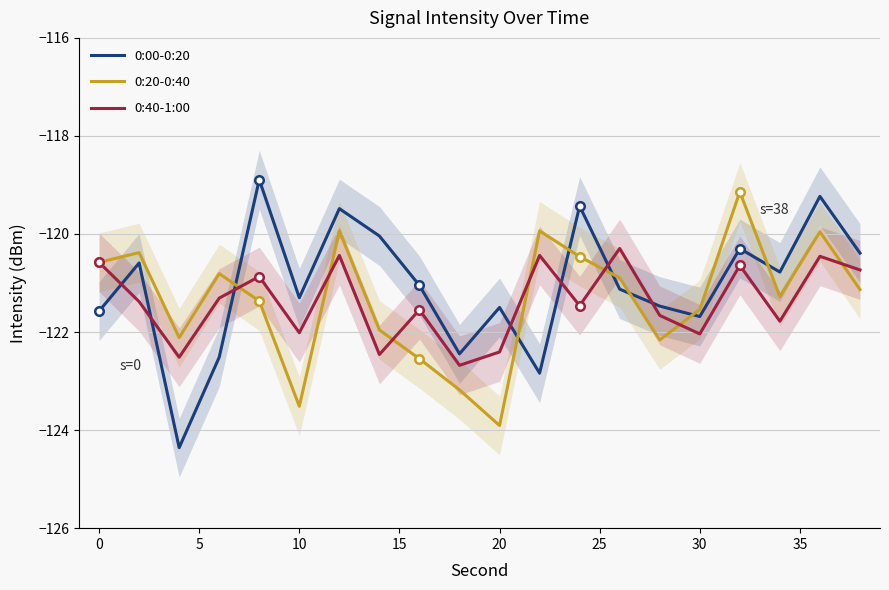

The value of 0:00-0:20 at 0 is -77.4. True or false?

False